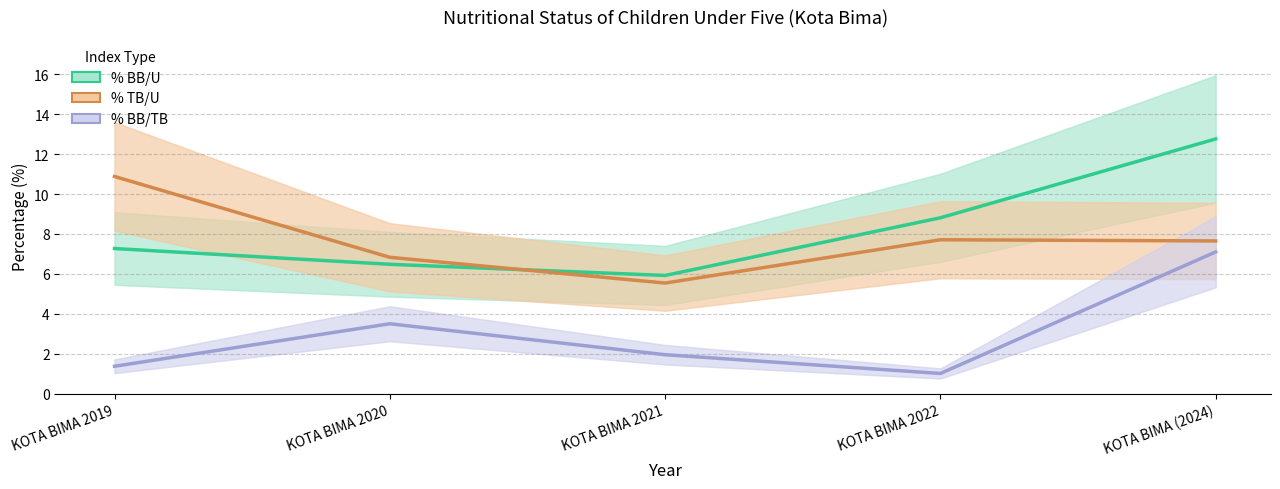

True or false: % TB/U has more than 1 points higher than both neighbors.

False